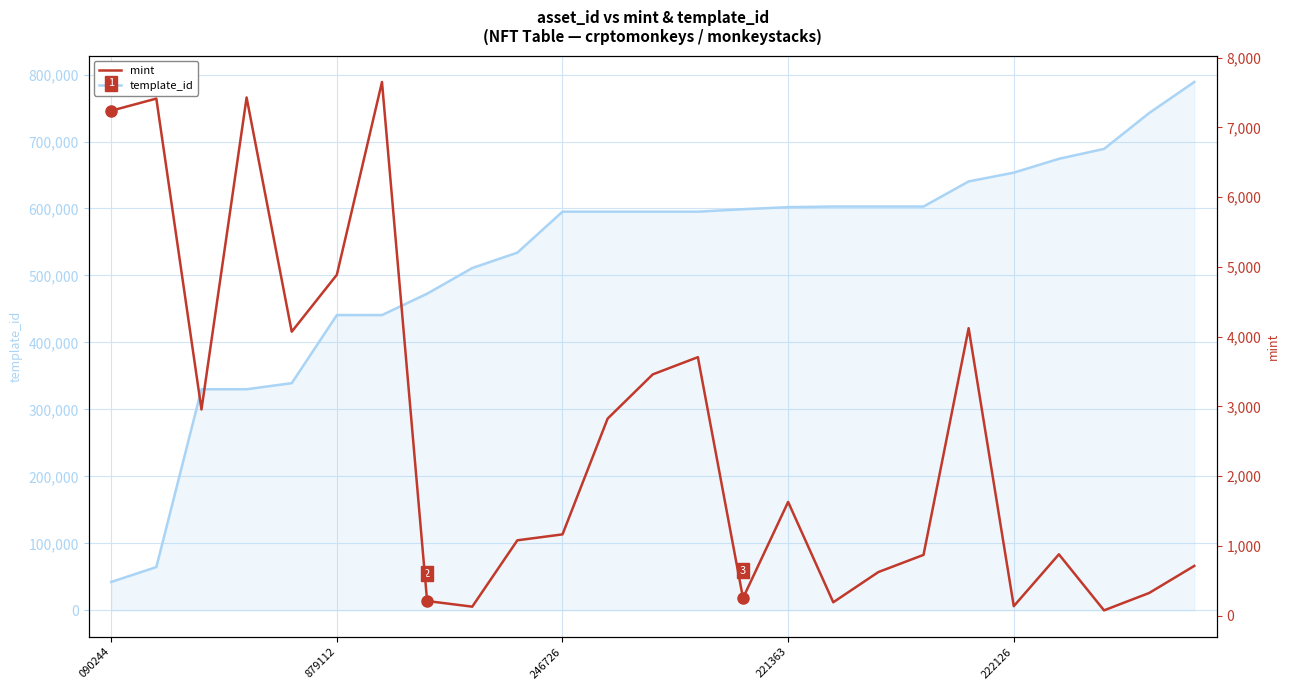

What is the average value of the mint series?

2563